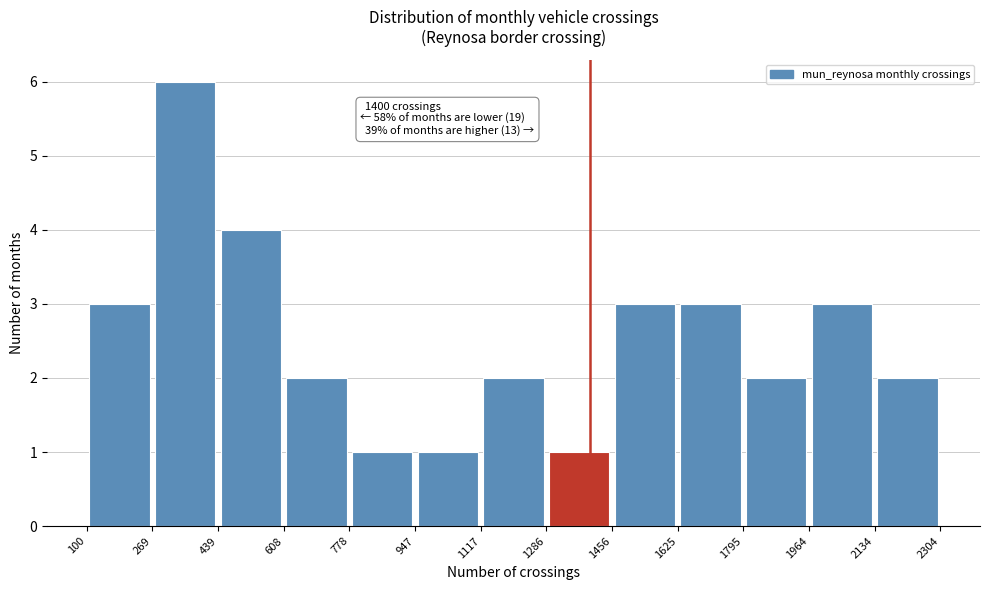

Over which range of the x-axis is the bar tallest?

269 to 439